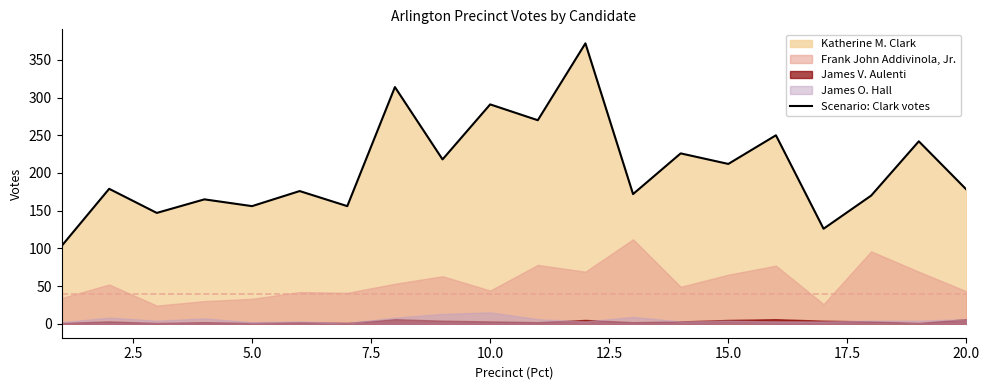

What is the lowest value of the Scenario: Clark votes series?

103